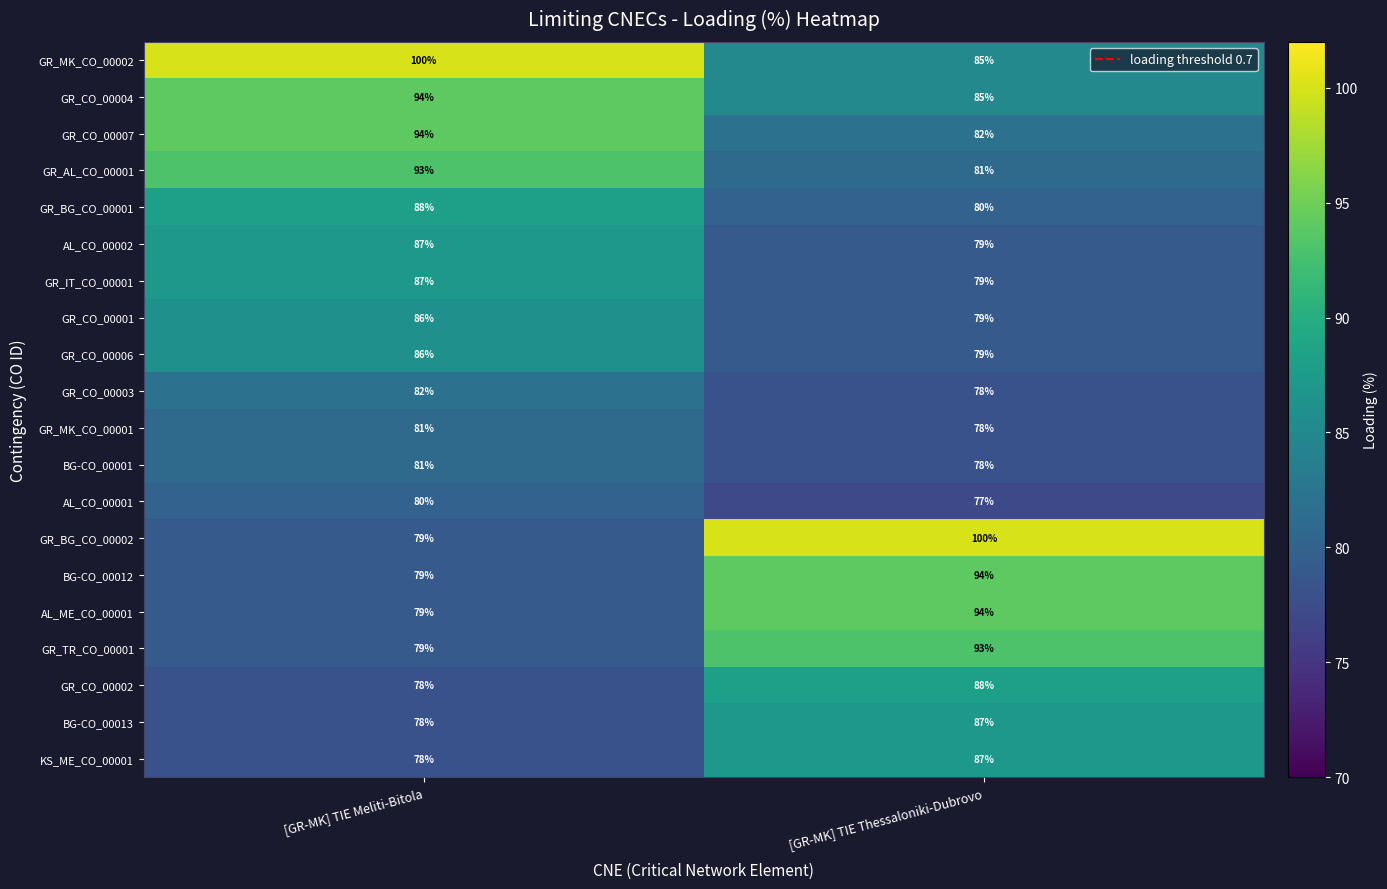

What is the difference between the maximum and minimum values in the GR_CO_00007 series?

12